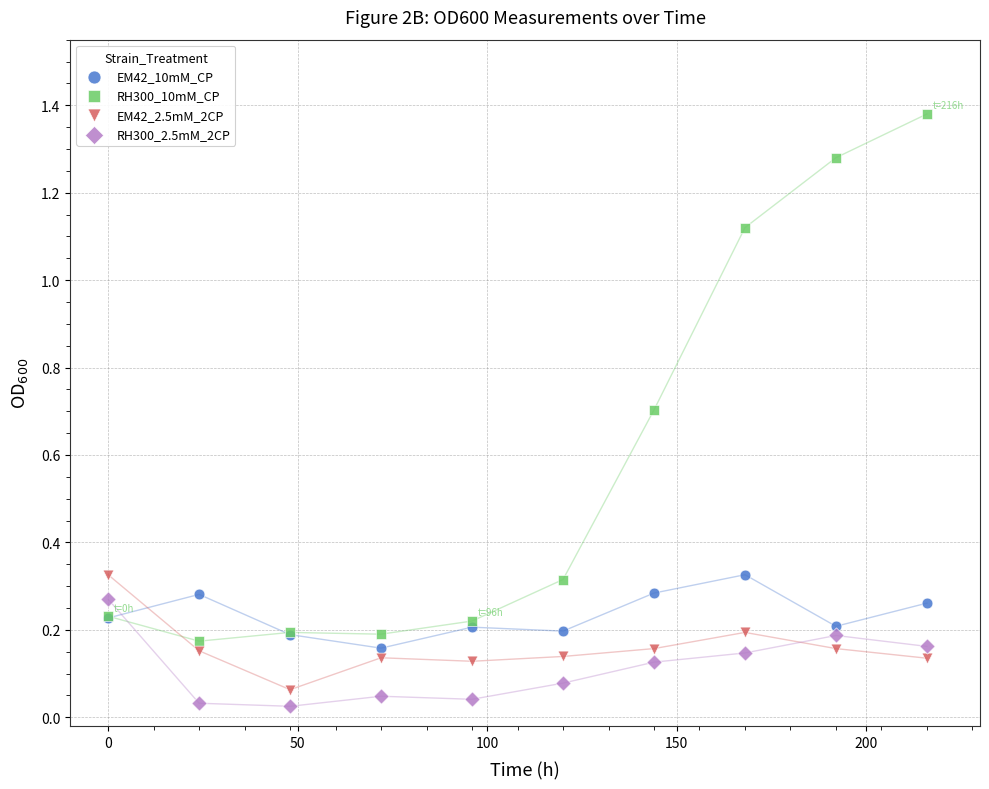

What is the X range (max minus min) for the scatter plot?

216.0